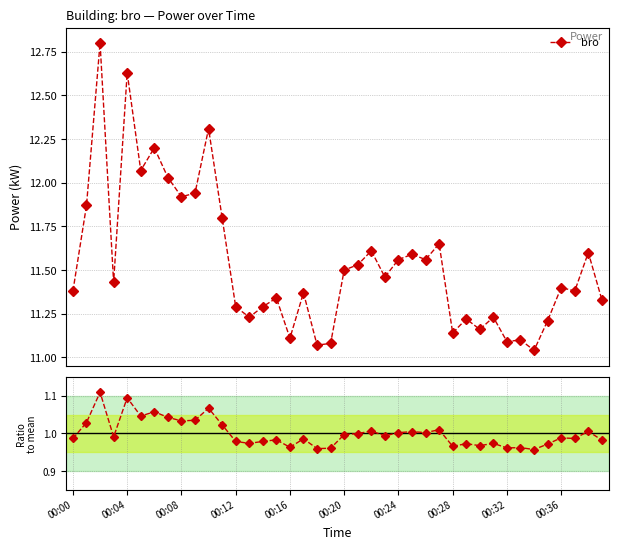

What is the difference between the maximum and minimum values in the Ratio to mean series?

0.2